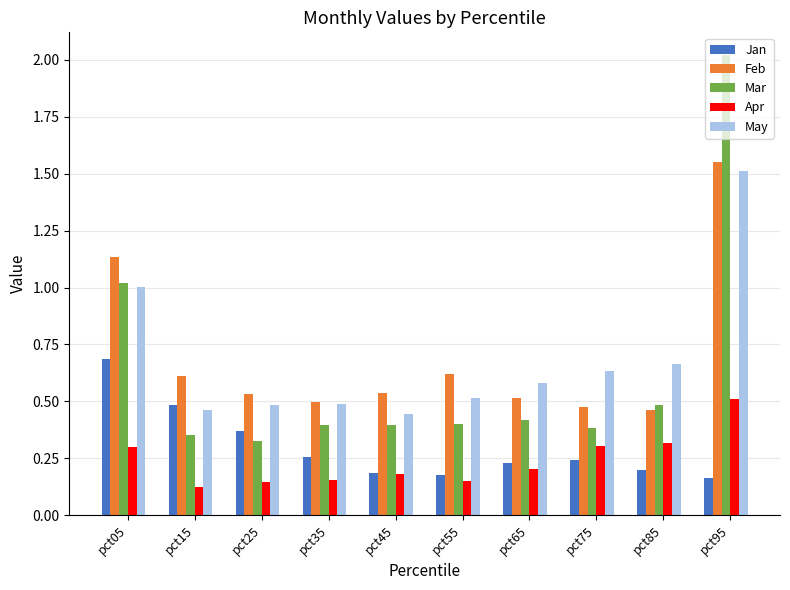

Which label corresponds to the largest value in the chart?

pct95